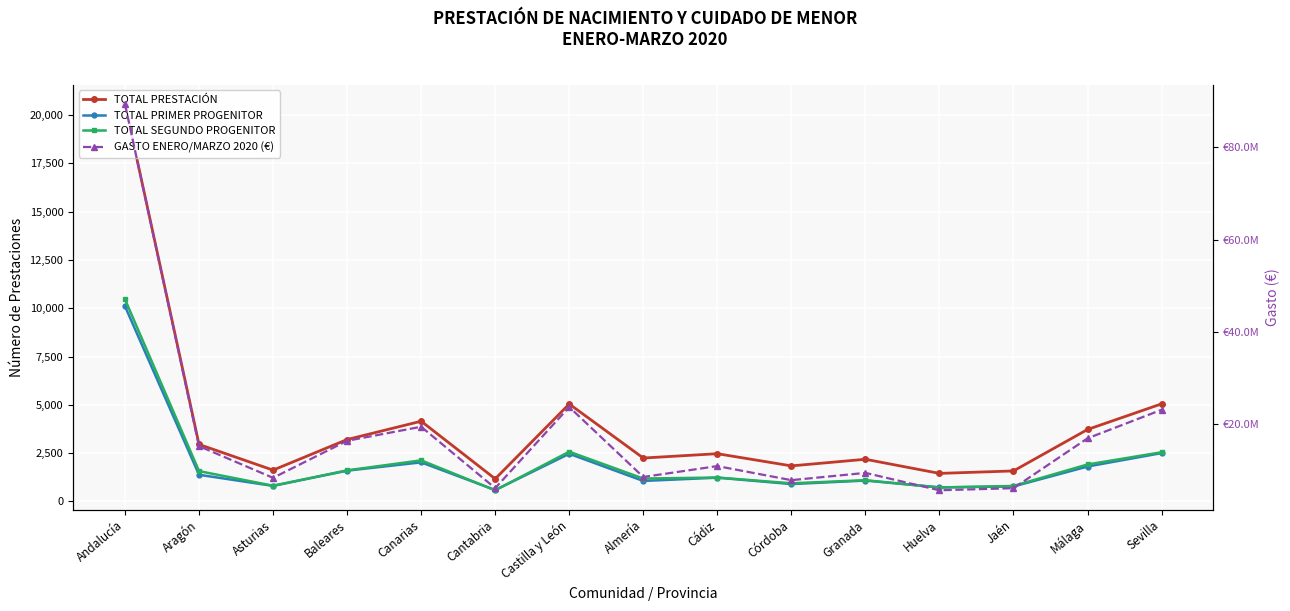

The GASTO ENERO/MARZO 2020 (€) series shows 8327044.0 at Castilla y León. True or false?

False